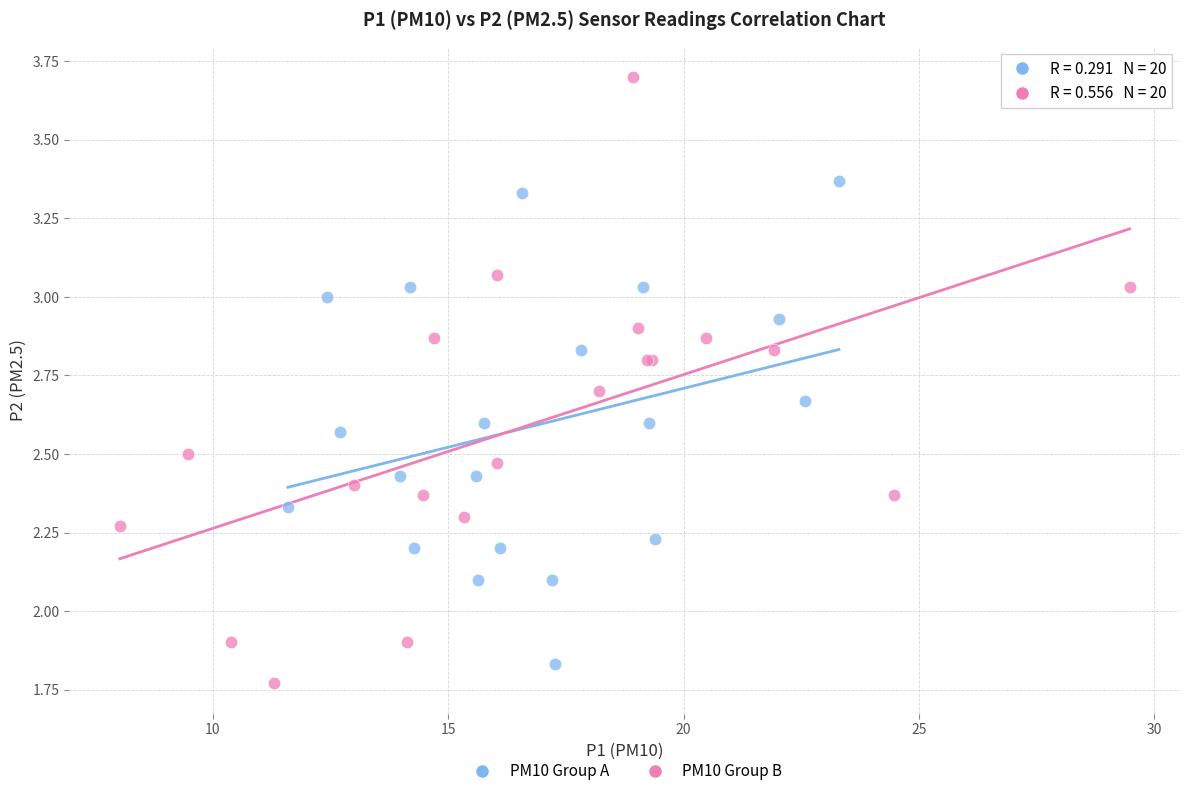

Which series has the widest spread of Y values?

PM10 Group B